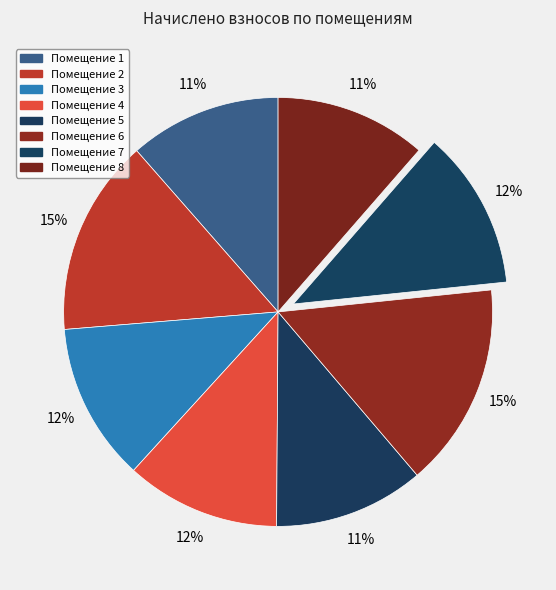

Does any single category account for the majority?

No